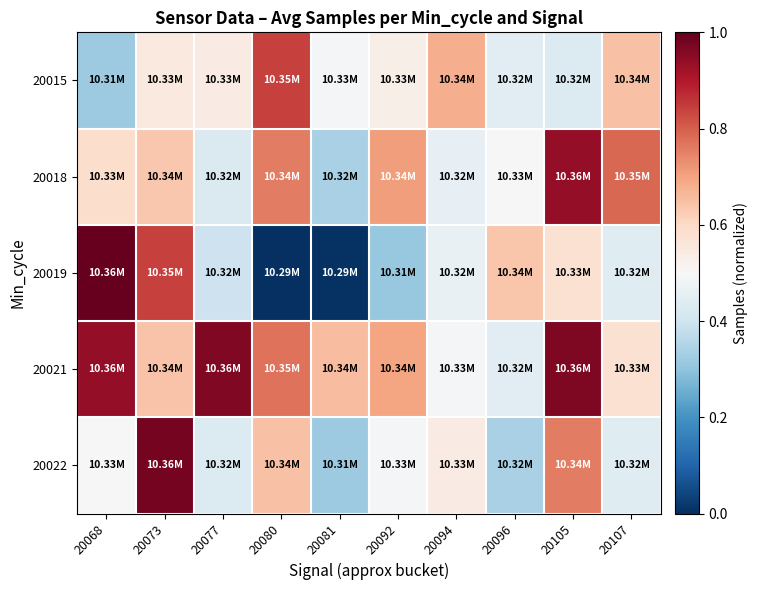

Which has a higher value, 20068 or 20073?

20073